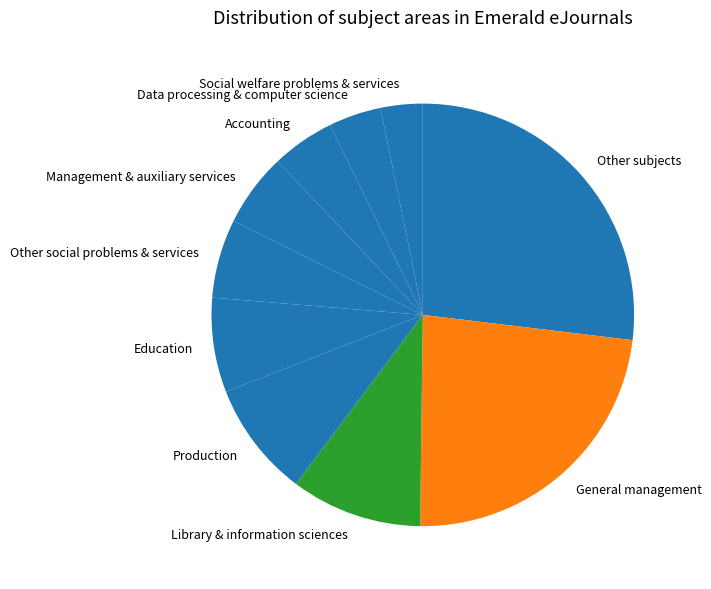

The Production slice represents 19% of the pie. True or false?

False